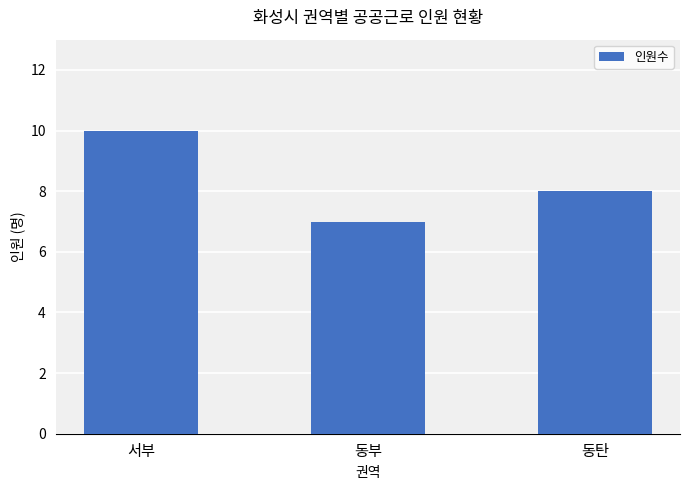

What is the minimum value shown in the chart?

7